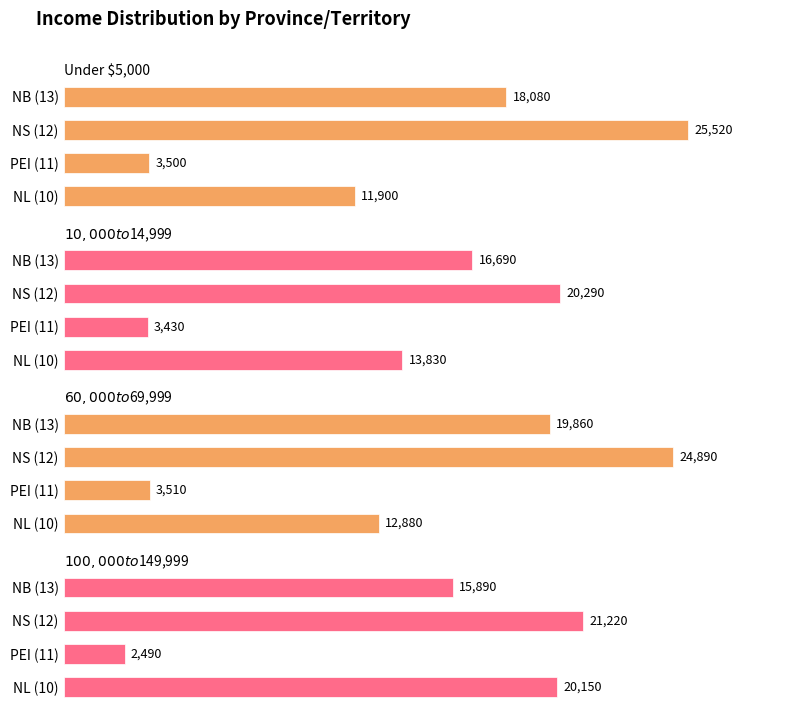

The $10,000 to $14,999 series shows 686 at PEI (11). True or false?

False